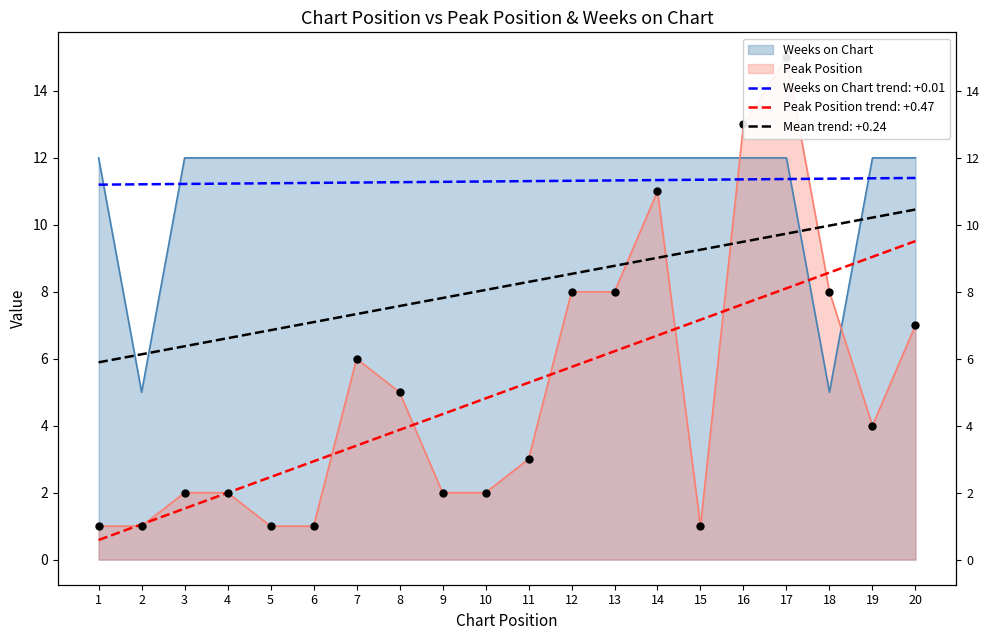

Which series reaches the maximum Y coordinate?

Peak Position